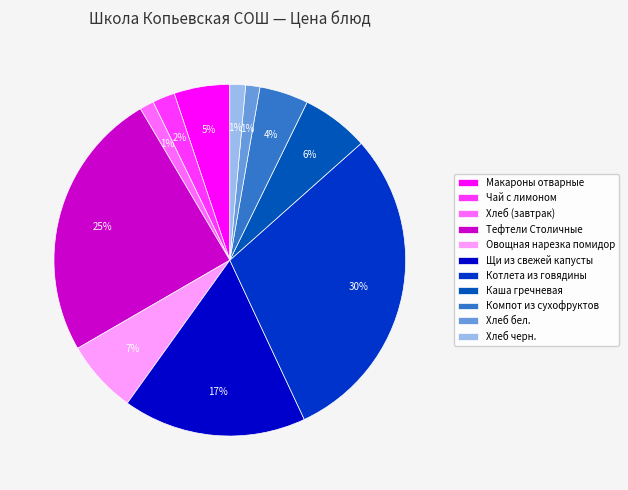

How many slices are in this pie chart?

11